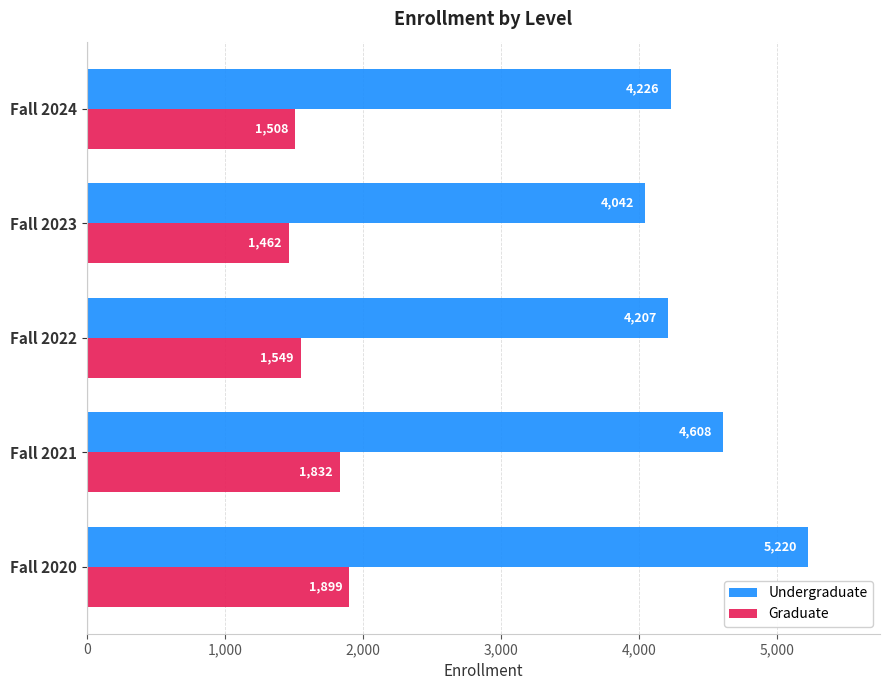

What is the lowest value of the Undergraduate series?

4042